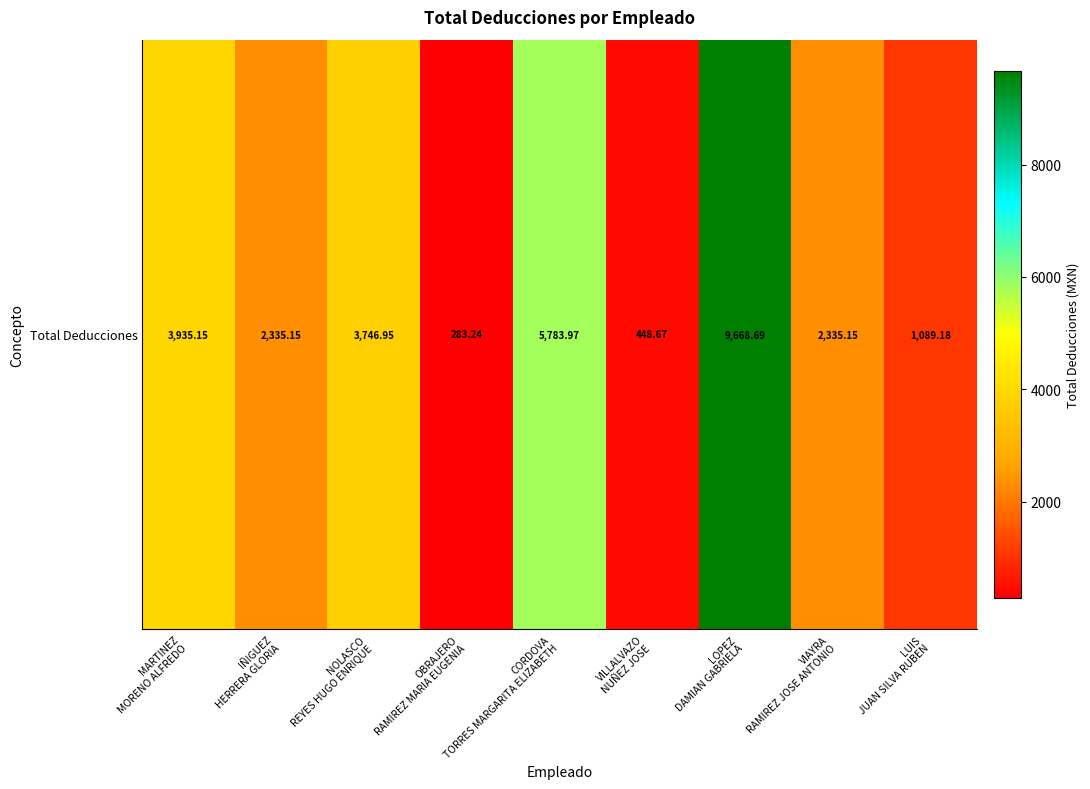

The chart shows a value of 148.3 at OBRAJERO
RAMIREZ MARIA EUGENIA. True or false?

False